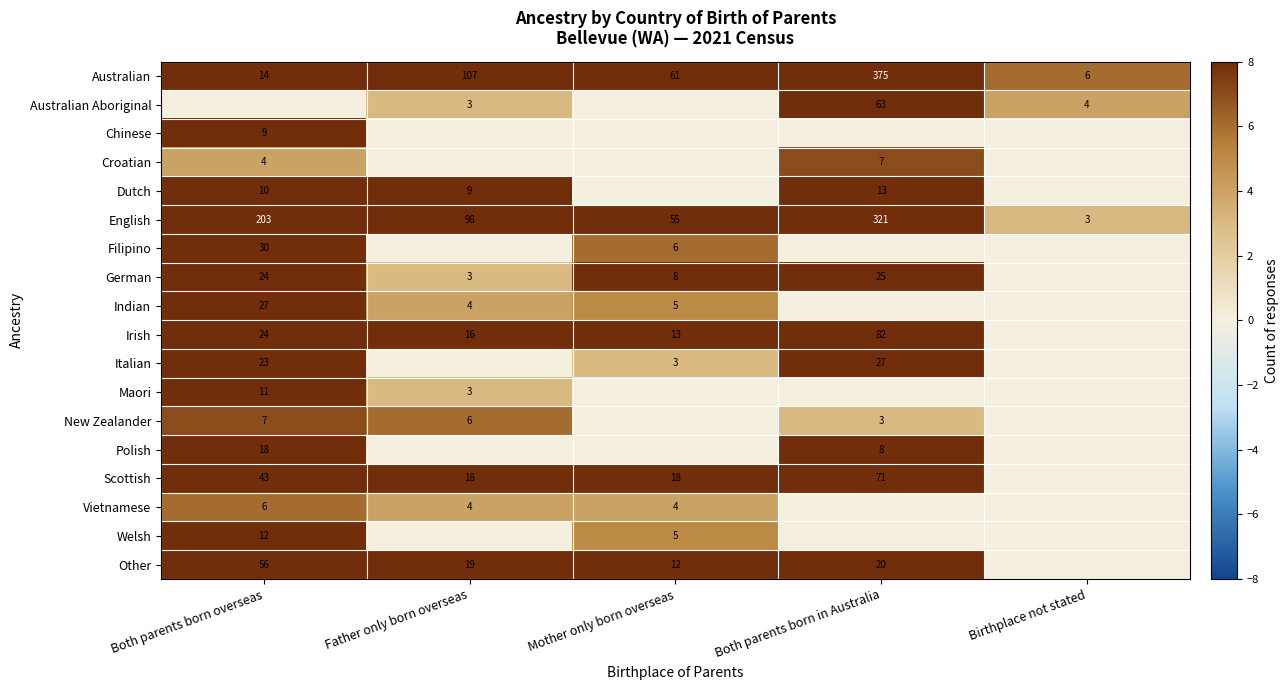

True or false: New Zealander has a value of 5 at Both parents born overseas.

False